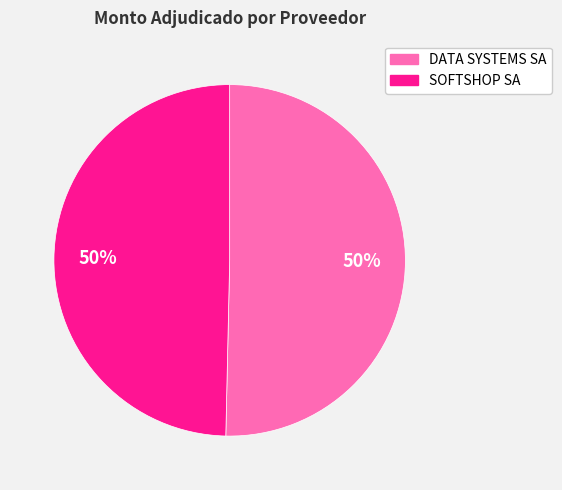

Is the sum of DATA SYSTEMS SA and SOFTSHOP SA greater than half?

Yes